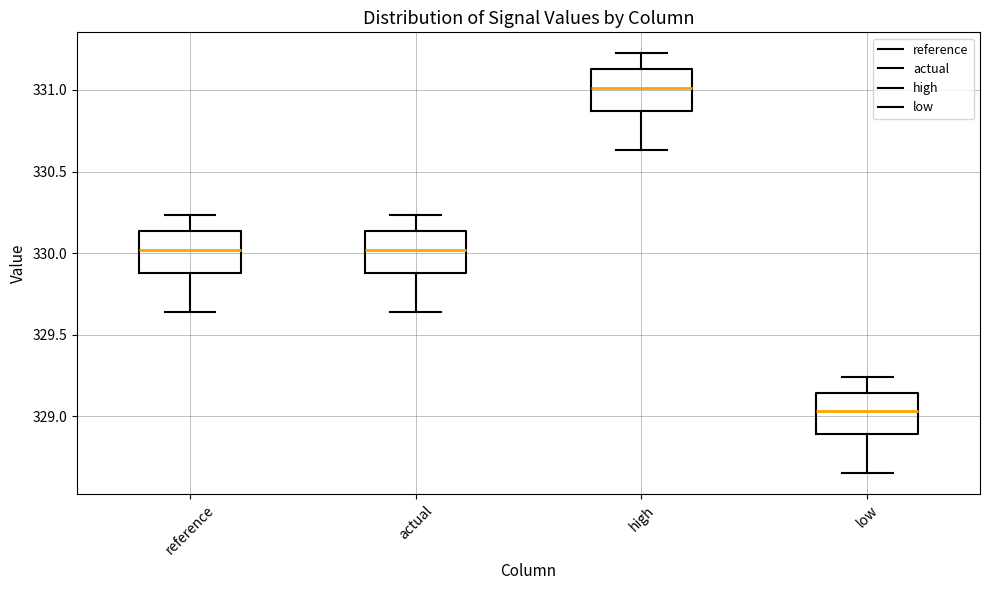

Where does the median line of the box for low sit on the y-axis? The values are not printed on the chart, so give them approximately, as read against the axis.

329.05